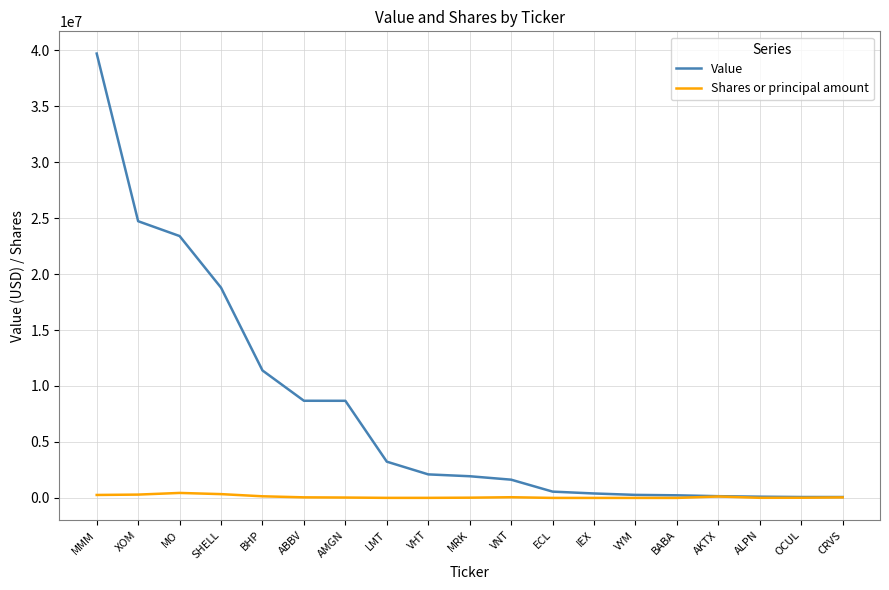

Where is Value nearest to the value 19887500?

SHELL